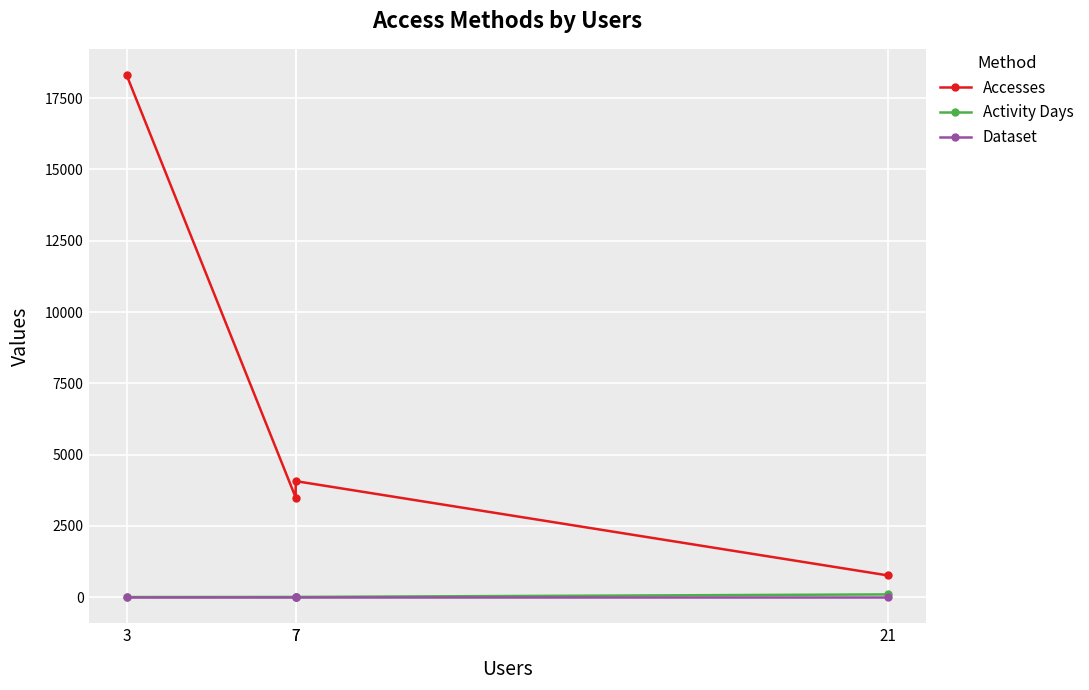

At 7, list the series in order from smallest to largest.

Dataset, Activity Days, Accesses